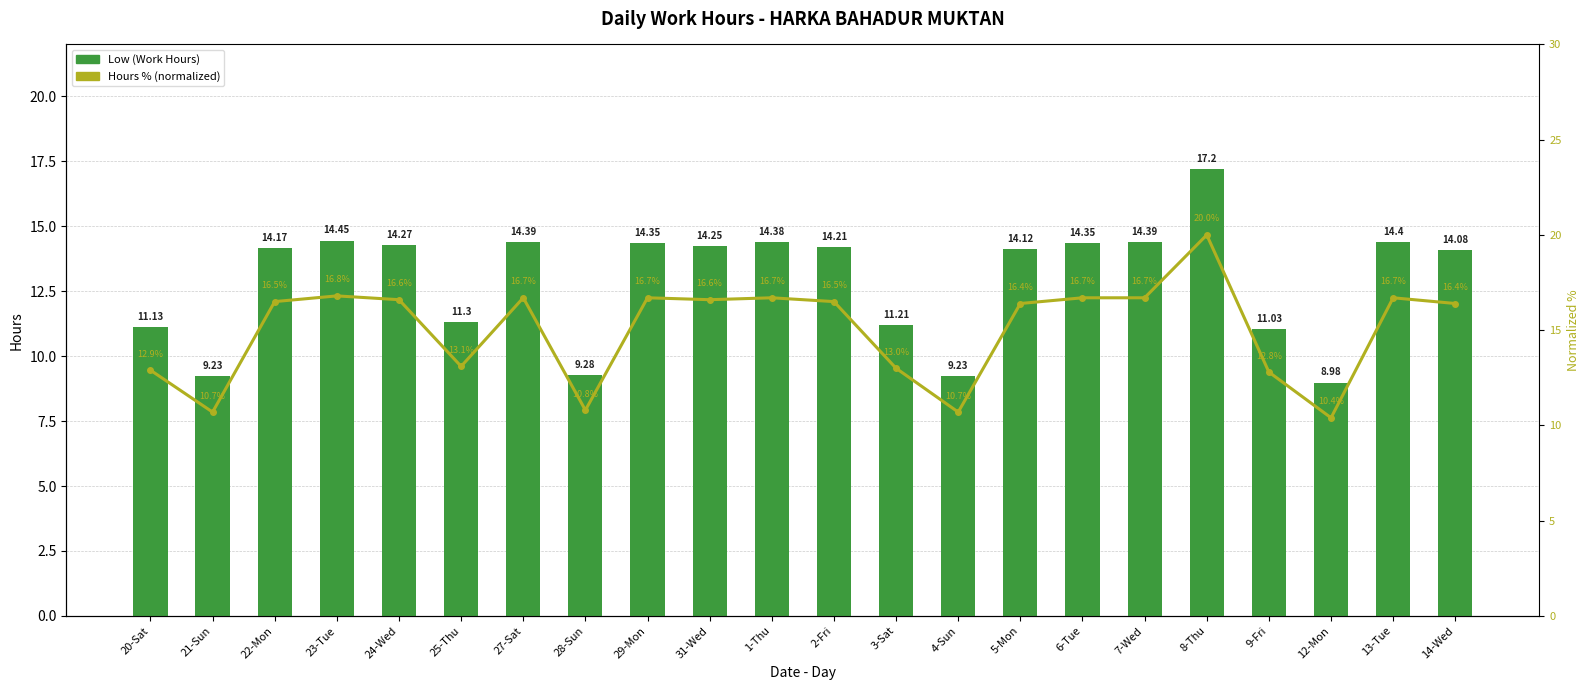

Reading left to right, transcribe all the data shown in this chart.

Low (Work Hours): 20-Sat=11.1	21-Sun=9.2	22-Mon=14.2	23-Tue=14.4	24-Wed=14.3	25-Thu=11.3	27-Sat=14.4	28-Sun=9.3	29-Mon=14.3	31-Wed=14.2	1-Thu=14.4	2-Fri=14.2	3-Sat=11.2	4-Sun=9.2	5-Mon=14.1	6-Tue=14.3	7-Wed=14.4	8-Thu=17.2	9-Fri=11.0	12-Mon=9.0	13-Tue=14.4	14-Wed=14.1
Hours % (normalized): 20-Sat=12.9	21-Sun=10.7	22-Mon=16.5	23-Tue=16.8	24-Wed=16.6	25-Thu=13.1	27-Sat=16.7	28-Sun=10.8	29-Mon=16.7	31-Wed=16.6	1-Thu=16.7	2-Fri=16.5	3-Sat=13.0	4-Sun=10.7	5-Mon=16.4	6-Tue=16.7	7-Wed=16.7	8-Thu=20.0	9-Fri=12.8	12-Mon=10.4	13-Tue=16.7	14-Wed=16.4